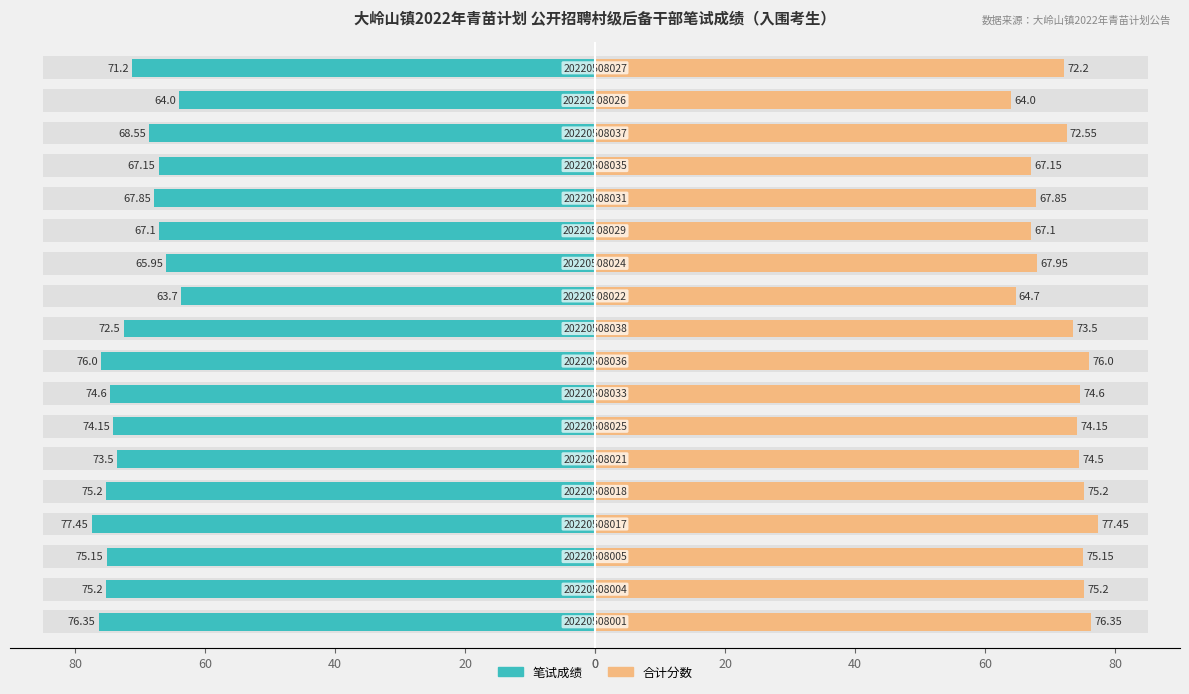

What is the value of the 笔试成绩 bar at the 12th from the left?

-66.0